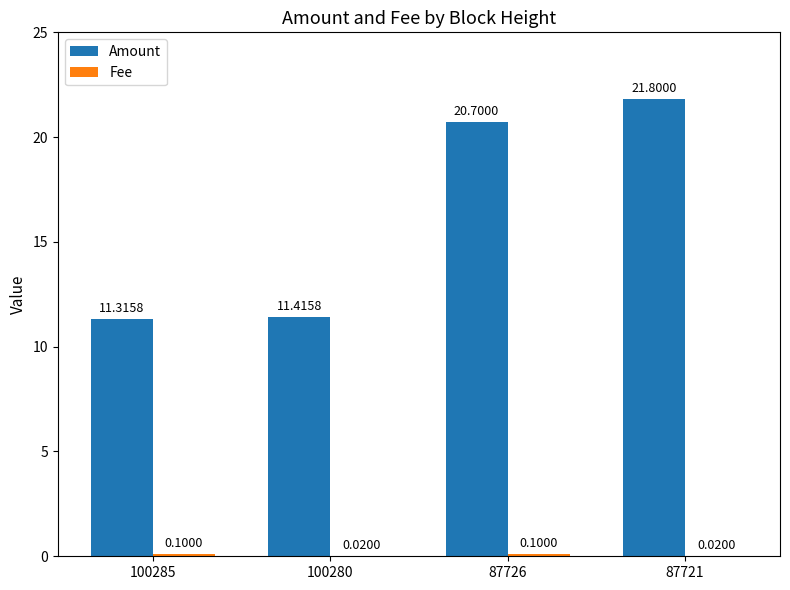

Which series changed the most between 100285 and 100280?

Amount